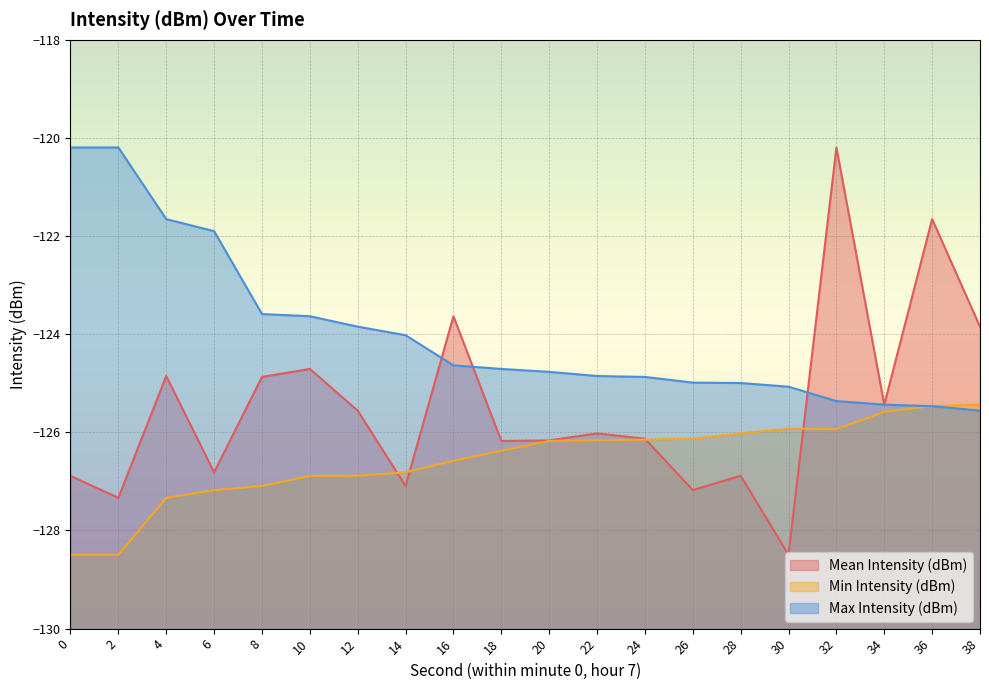

Is it true that Min Intensity (dBm) equals -67.8 at 12?

False